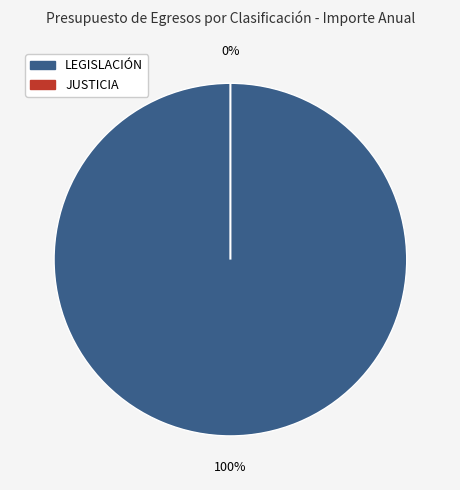

True or false: LEGISLACIÓN accounts for 95% of the total.

False